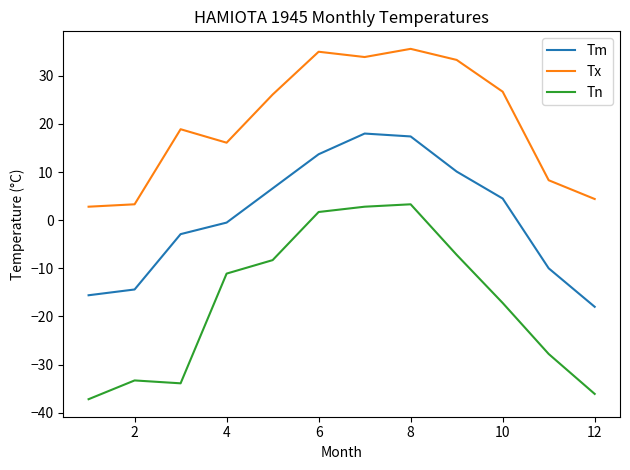

What is the lowest value of the Tm series?

-18.0